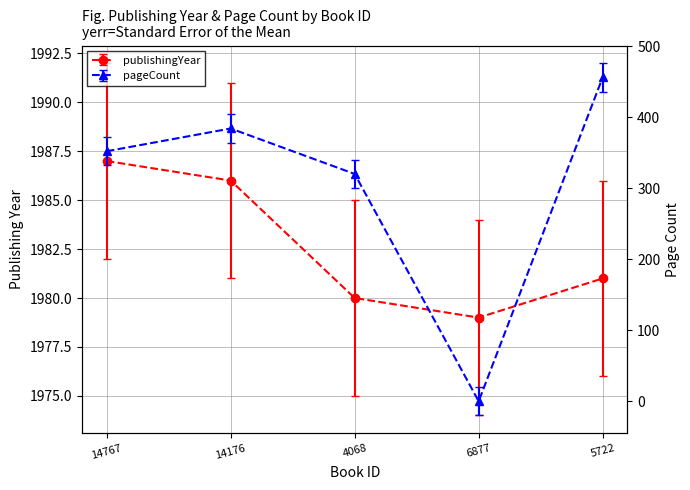

Reading left to right, list all the values displayed in this chart.

publishingYear: 1987	1986	1980	1979	1981
pageCount: 352	384	320	0	456